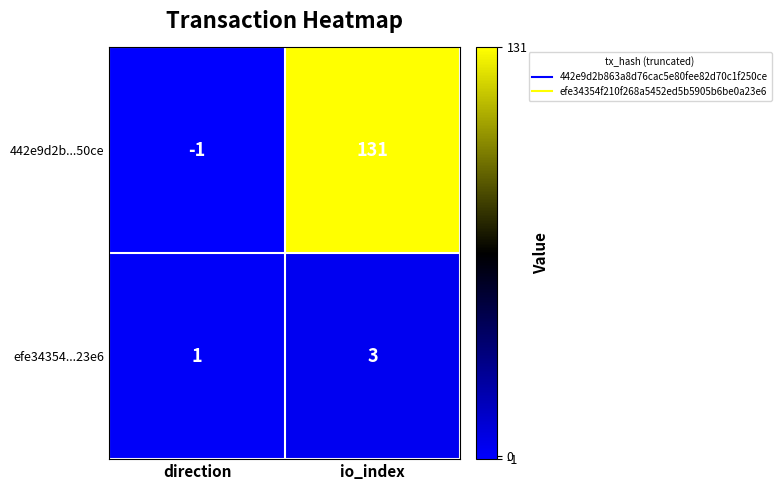

What is the difference between the maximum and minimum values in the 442e9d2b...50ce series?

132